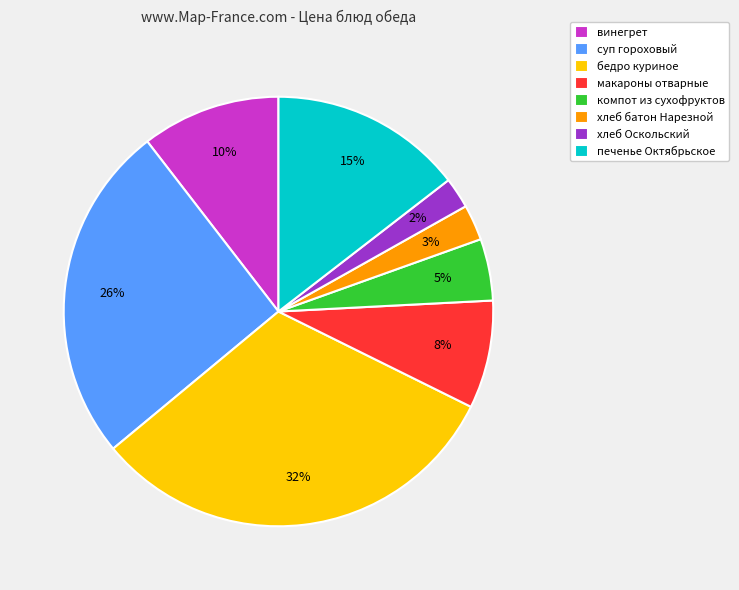

Between печенье Октябрьское and суп гороховый, which is larger?

суп гороховый